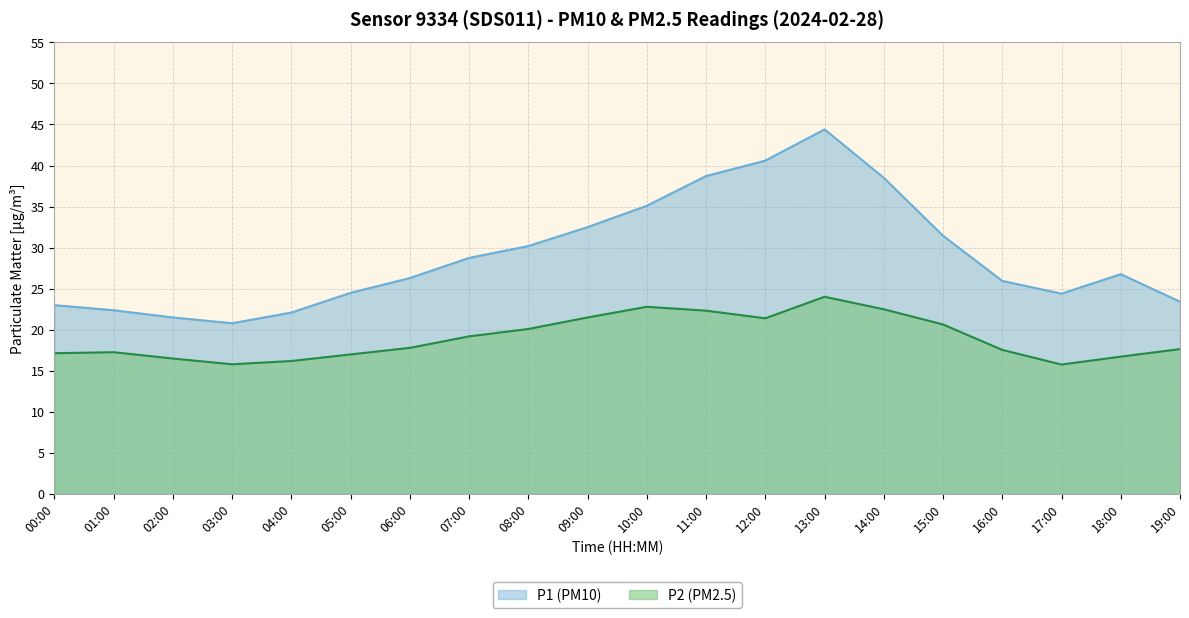

Is the value of P1 at 09:00 greater than the value of P2 at 06:00?

Yes